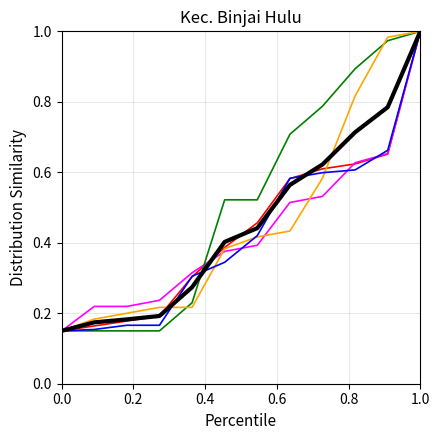

Is this an area chart (filled region under the line)?

No